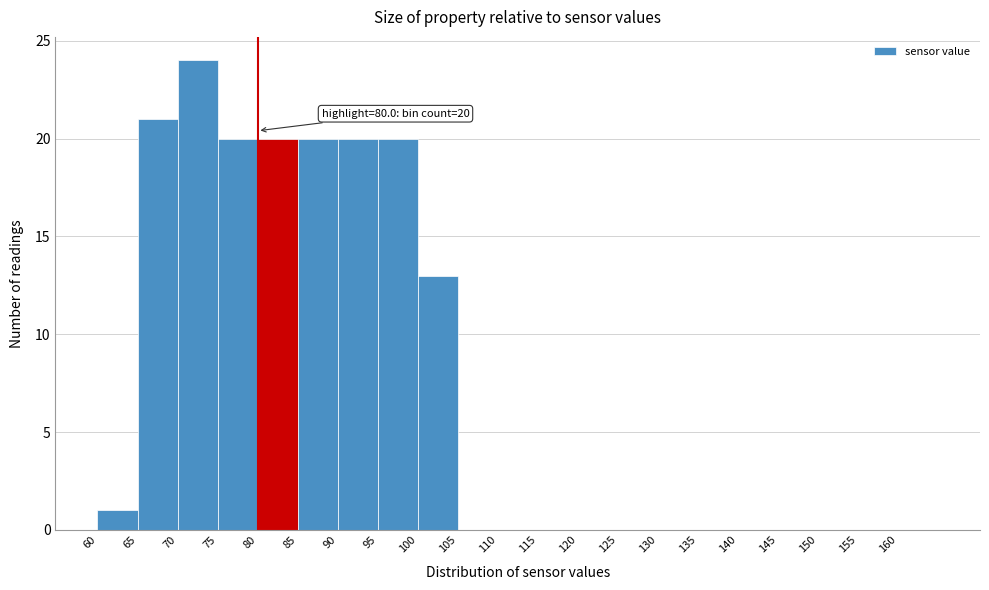

Which range on the x-axis has the tallest bar?

70 to 75